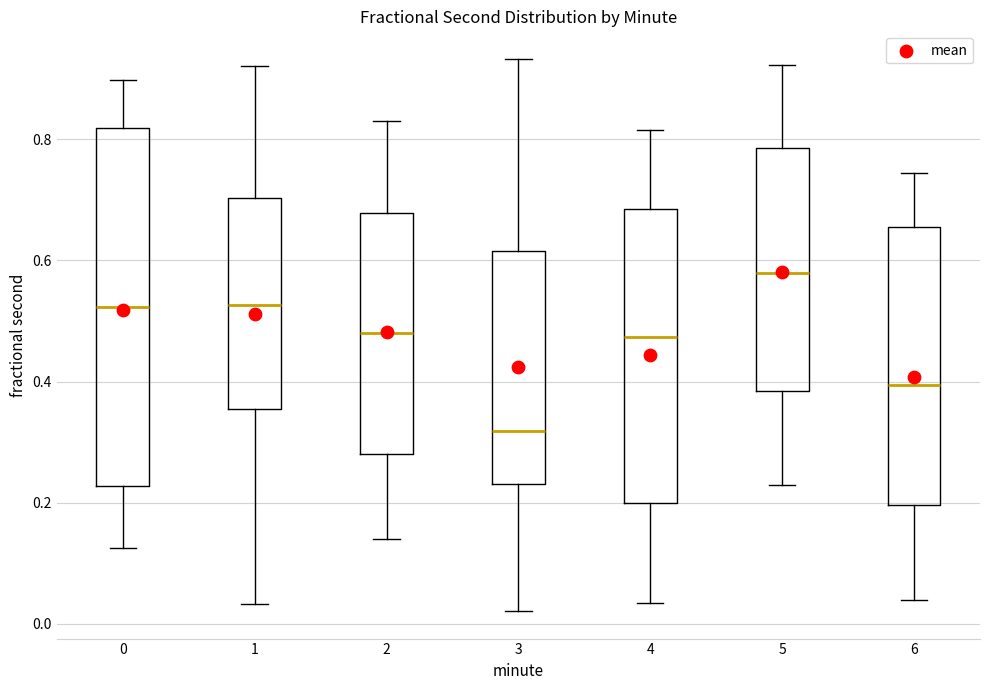

Reading left to right, read every box against the y-axis: the position of its median line, the range the box covers, and the ends of its whiskers. The values are not printed on the chart, so give them approximately, as read against the axis.

0: median 0.52, box 0.22 to 0.82, whiskers 0.12 to 0.90
1: median 0.52, box 0.36 to 0.70, whiskers 0.04 to 0.92
2: median 0.48, box 0.28 to 0.68, whiskers 0.14 to 0.84
3: median 0.32, box 0.24 to 0.62, whiskers 0.02 to 0.94
4: median 0.48, box 0.20 to 0.68, whiskers 0.04 to 0.82
5: median 0.58, box 0.38 to 0.78, whiskers 0.22 to 0.92
6: median 0.40, box 0.20 to 0.66, whiskers 0.04 to 0.74